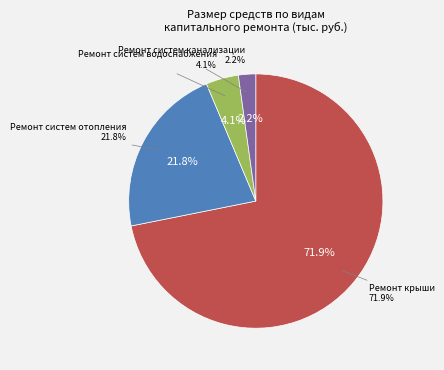

Is it true that ПСД и технадзор систем отопления is 11% of the pie?

False